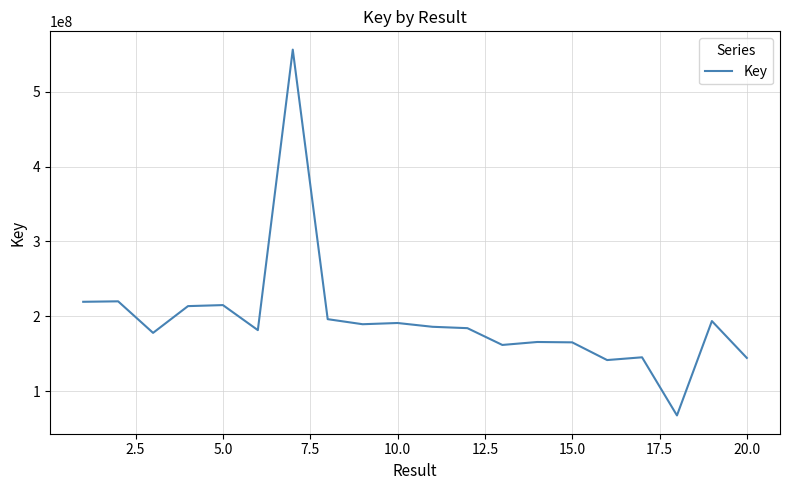

Does the chart have visible grid lines?

Yes